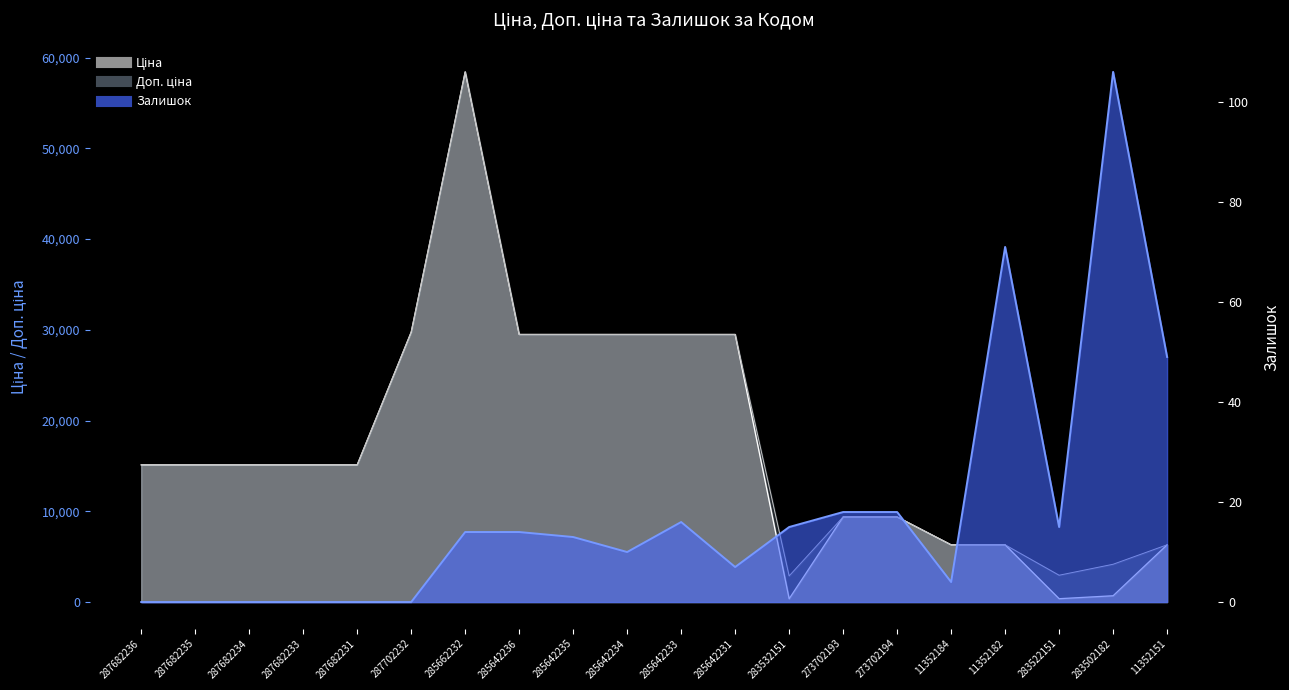

True or false: Доп. ціна has a value of 4165.6 at 283502182.

True